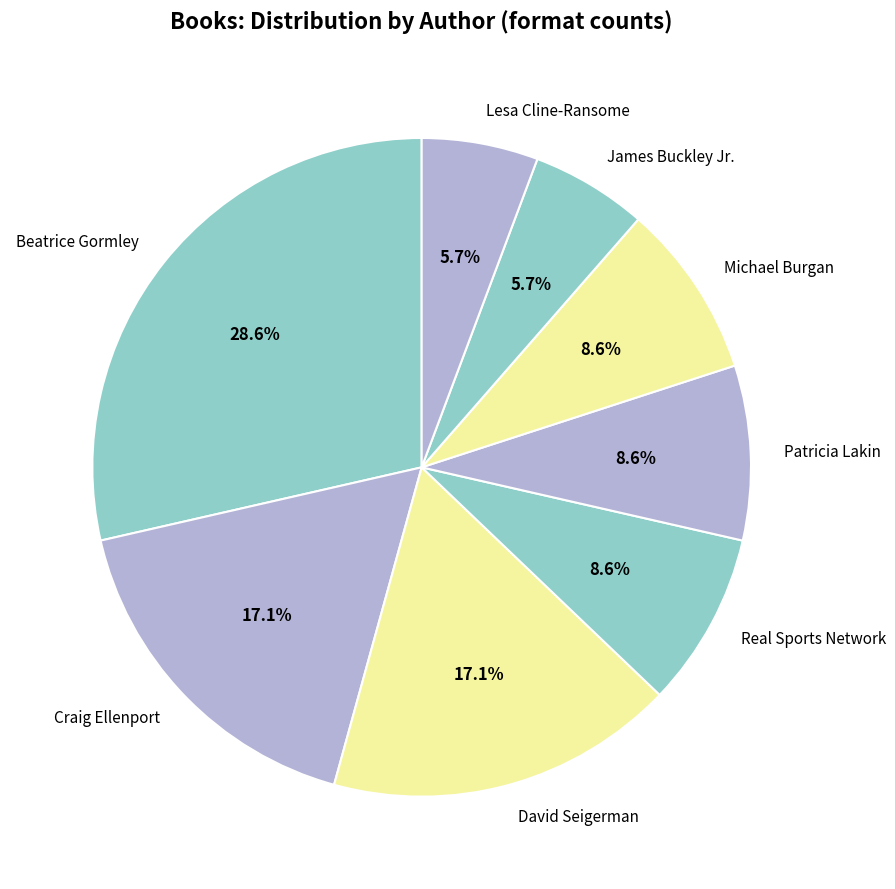

Does David Seigerman account for over 50% of the chart?

No